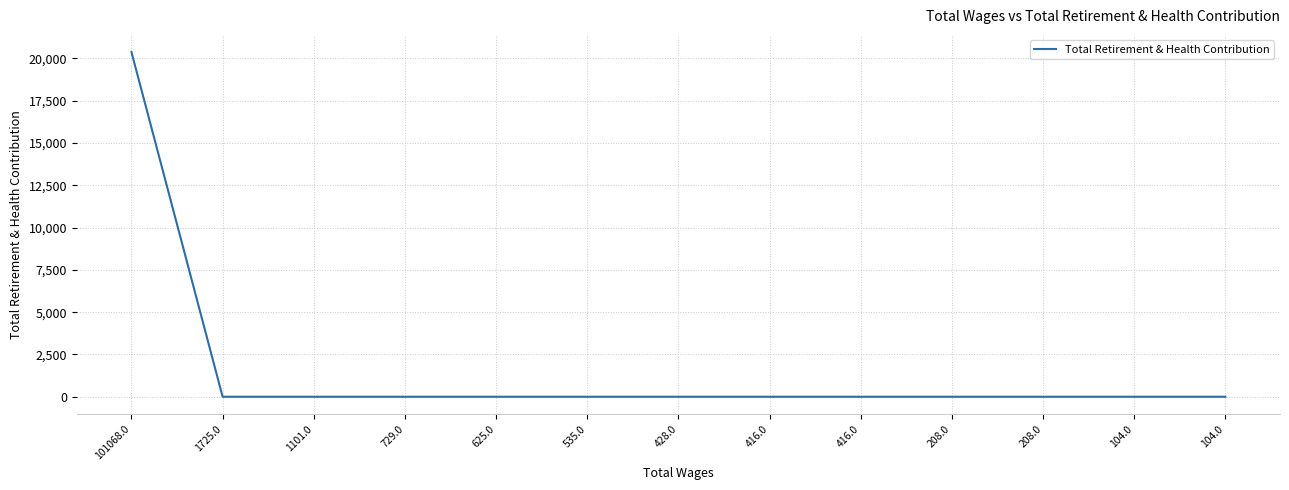

Is it true that the value at 101068.0 is 20372?

True